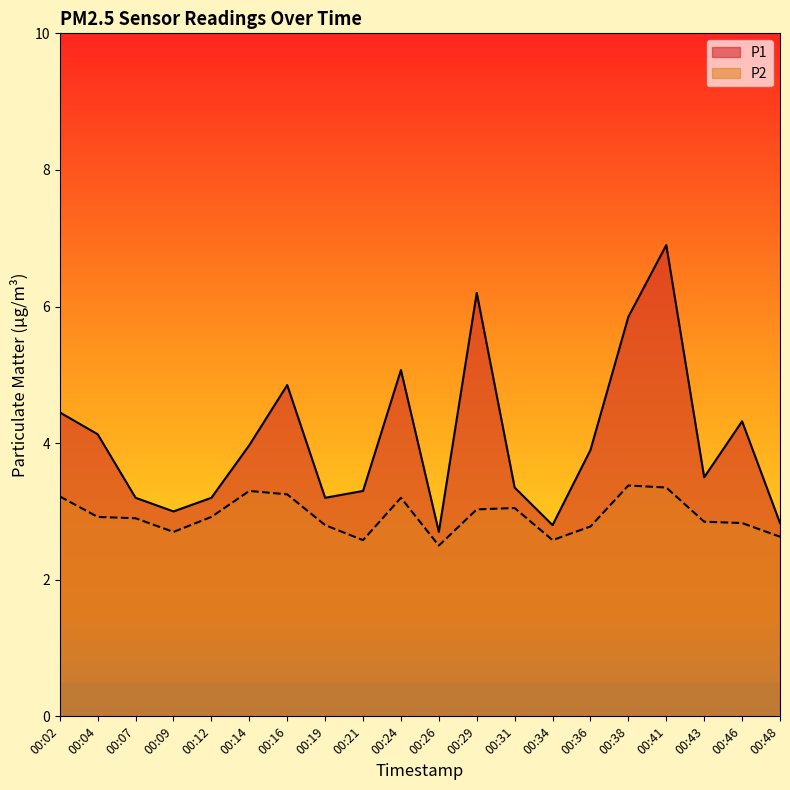

Reading left to right, extract all data points from this chart.

P1: 00:02=4.5	00:04=4.1	00:07=3.2	00:09=3.0	00:12=3.2	00:14=4.0	00:16=4.8	00:19=3.2	00:21=3.3	00:24=5.1	00:26=2.7	00:29=6.2	00:31=3.4	00:34=2.8	00:36=3.9	00:38=5.8	00:41=6.9	00:43=3.5	00:46=4.3	00:48=2.8
P2: 00:02=3.2	00:04=2.9	00:07=2.9	00:09=2.7	00:12=2.9	00:14=3.3	00:16=3.2	00:19=2.8	00:21=2.6	00:24=3.2	00:26=2.5	00:29=3.0	00:31=3.0	00:34=2.6	00:36=2.8	00:38=3.4	00:41=3.4	00:43=2.9	00:46=2.8	00:48=2.6